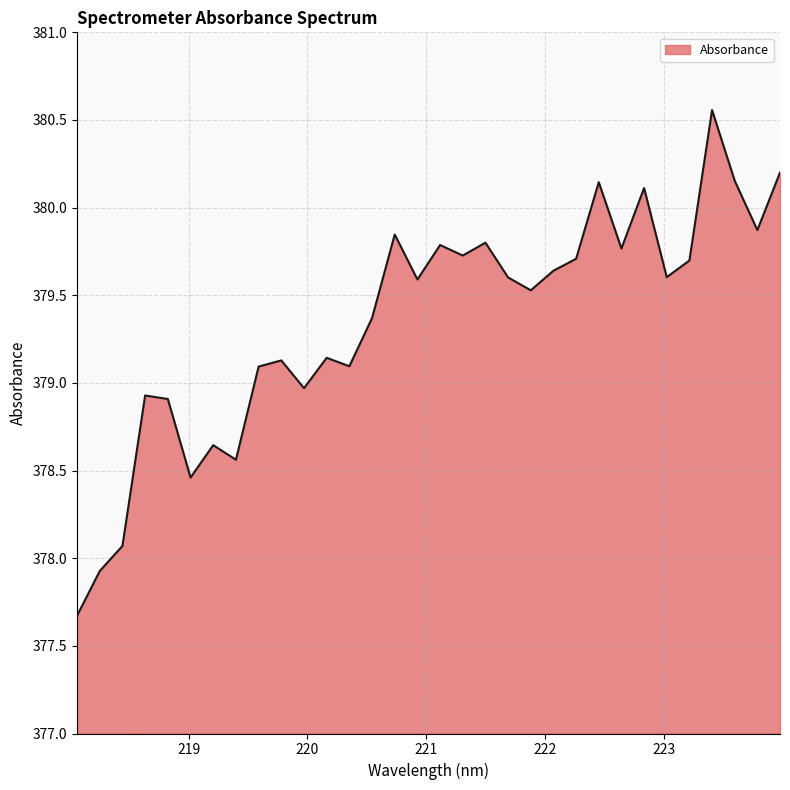

Does the chart display data point markers on the line(s)?

No